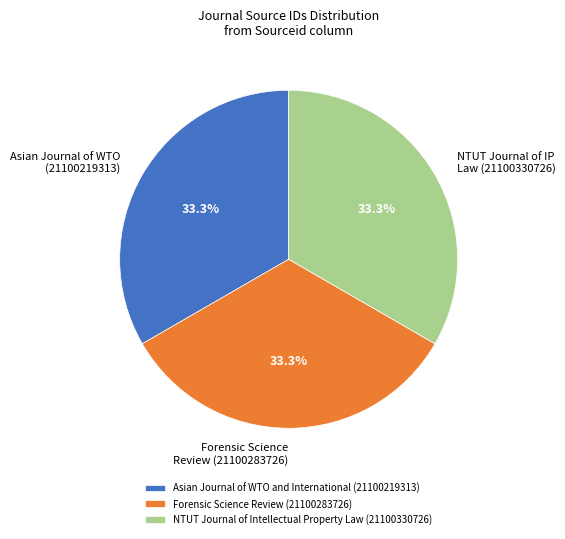

How many segments does this pie chart have?

3